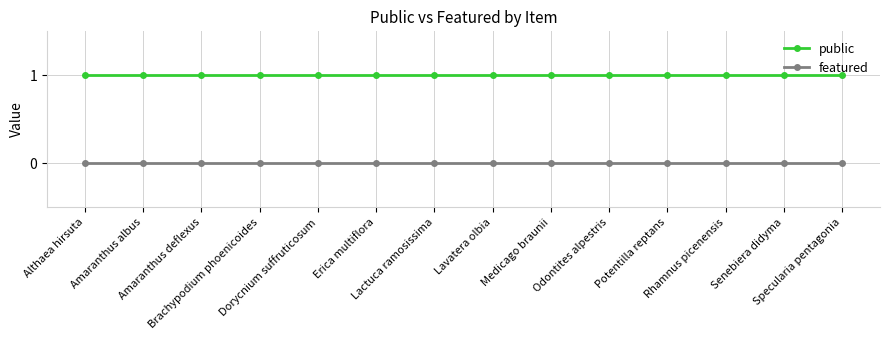

What are all the series names shown in the legend?

public, featured